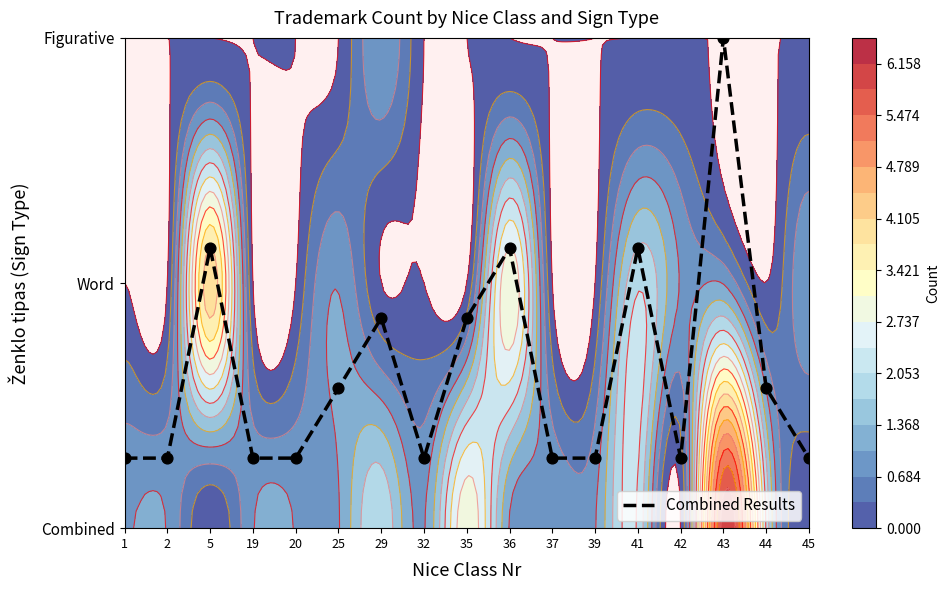

Reading left to right, what are all the values shown in this chart?

1=0.3	2=0.3	5=1.1	19=0.3	20=0.3	25=0.6	29=0.9	32=0.3	35=0.9	36=1.1	37=0.3	39=0.3	41=1.1	42=0.3	43=2.0	44=0.6	45=0.3